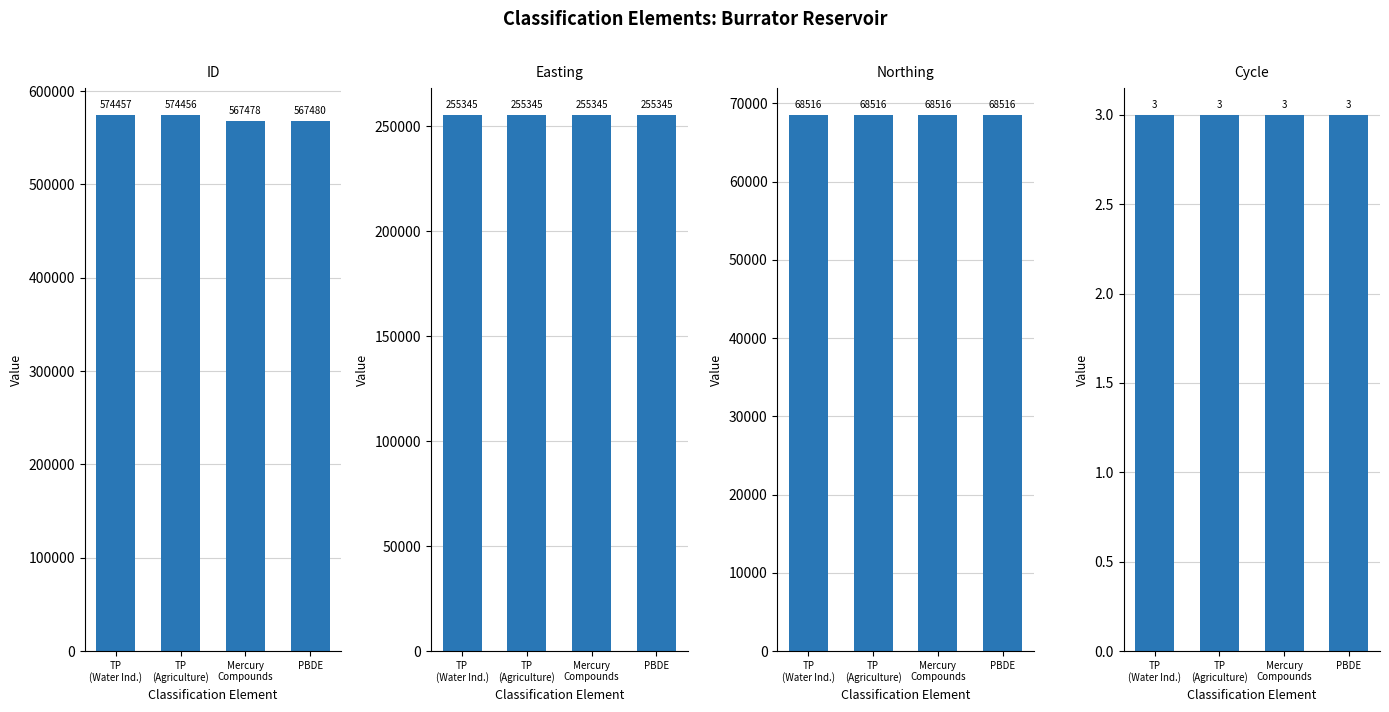

At which label does ID first exceed 574456?

TP
(Water Ind.)